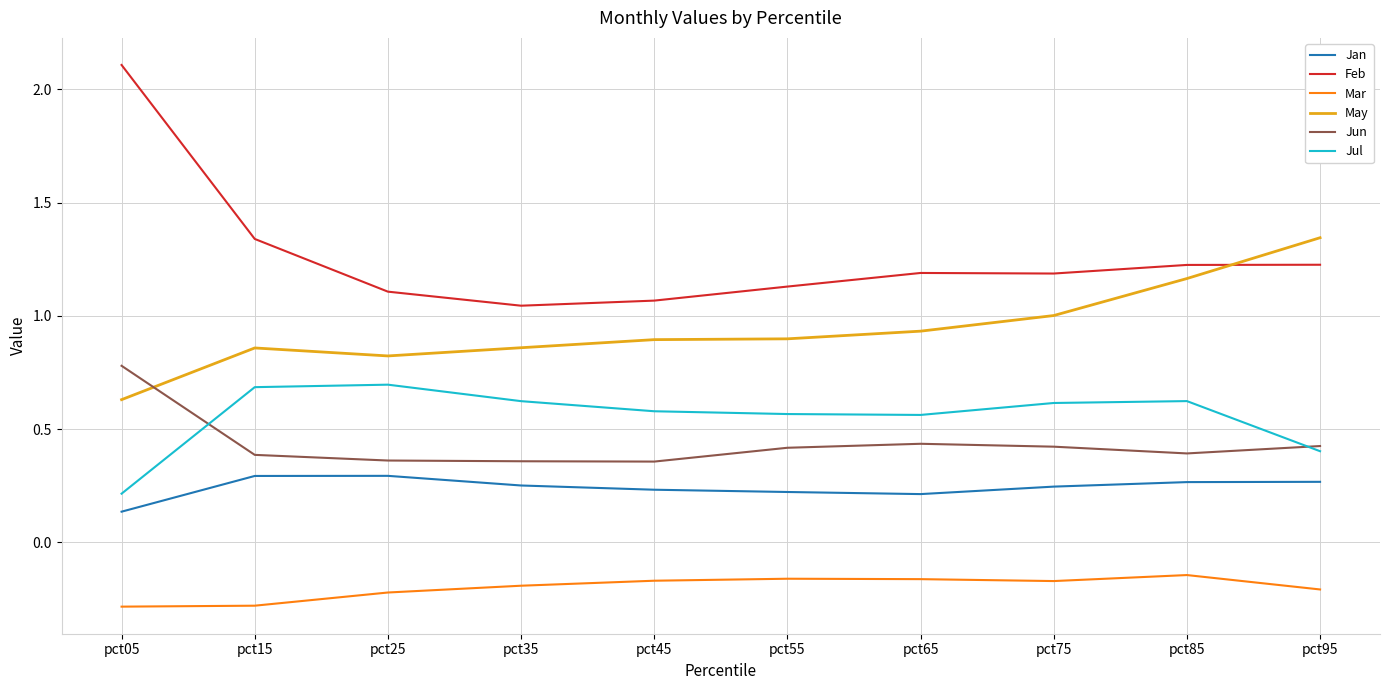

Which series has the largest total across all categories?

Feb